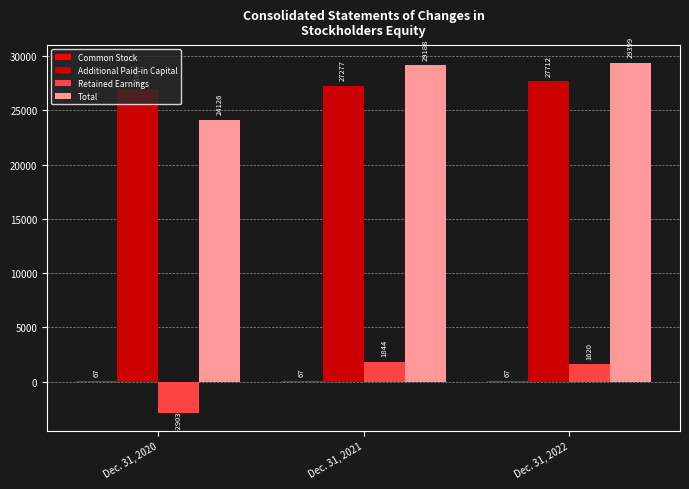

Which series has the largest range (max minus min)?

Total